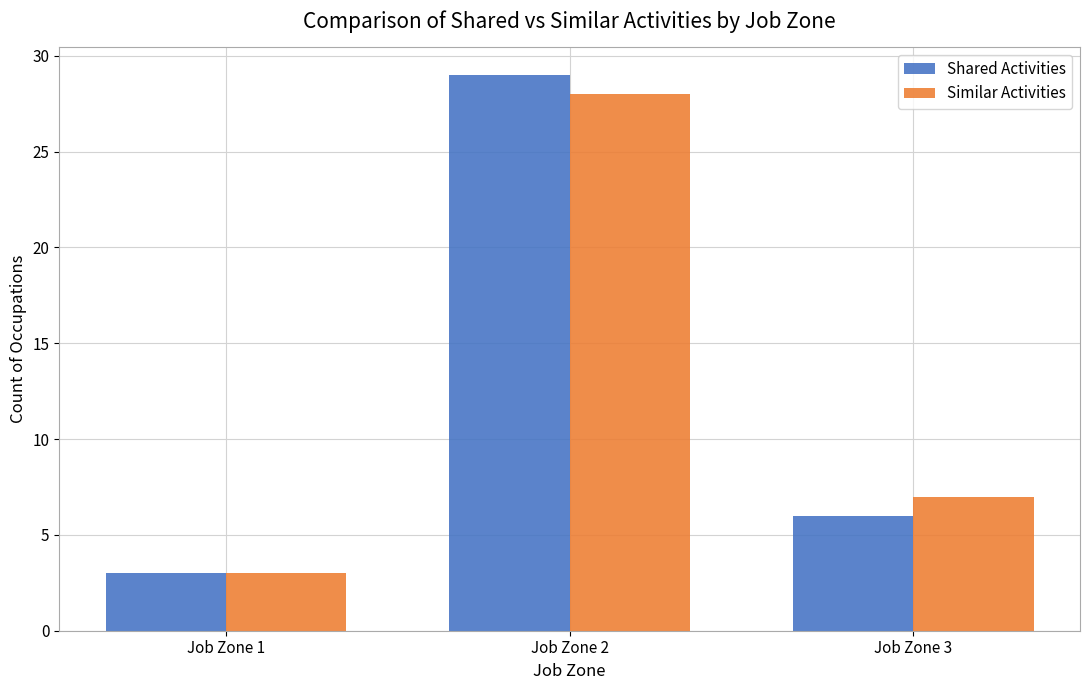

At which category is the sum across all series the highest?

Job Zone 2